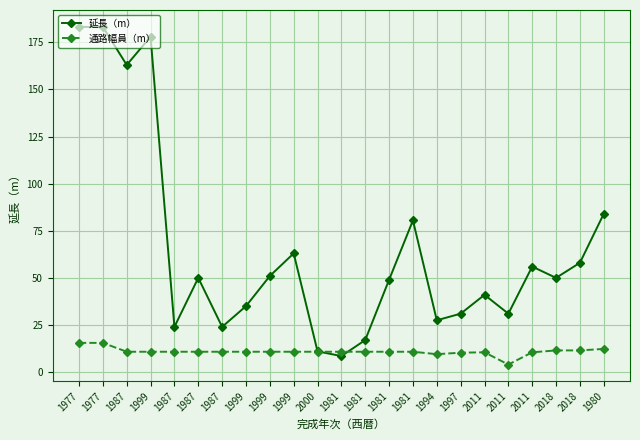

What is the label of the 9th point from the right?

1981